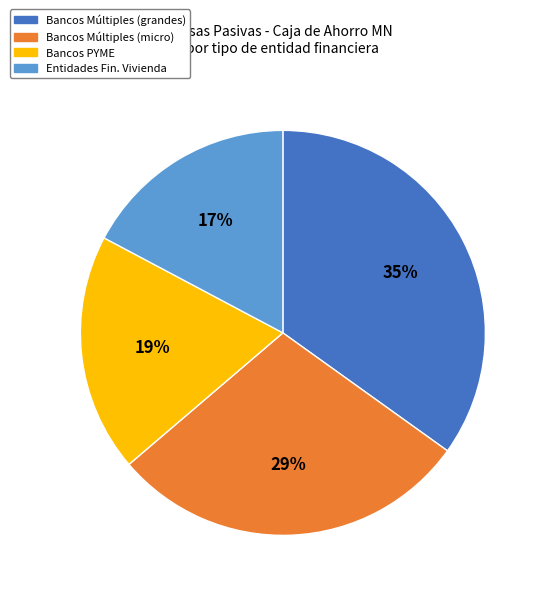

Rank the categories by value from highest to lowest.

Bancos Múltiples (grandes), Bancos Múltiples (micro), Bancos PYME, Entidades Fin. Vivienda